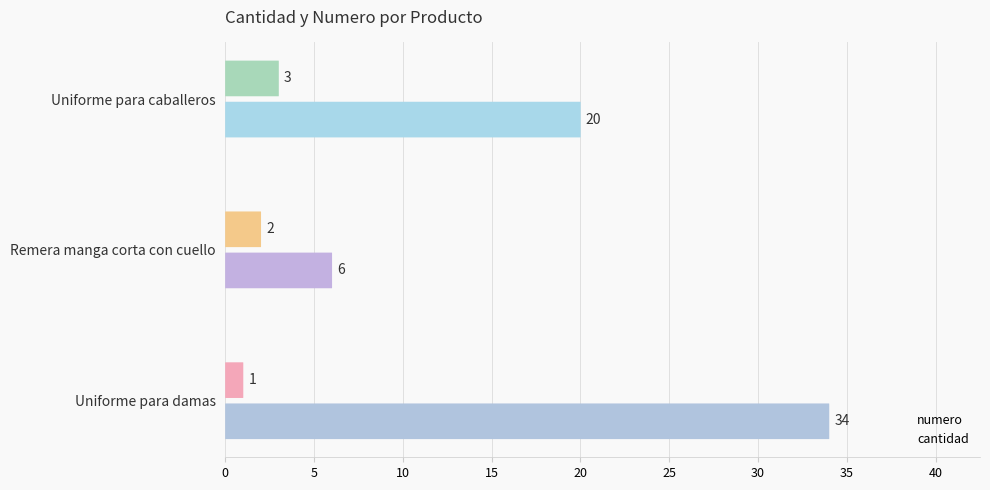

Rank the series by their average value, from highest to lowest.

cantidad, numero